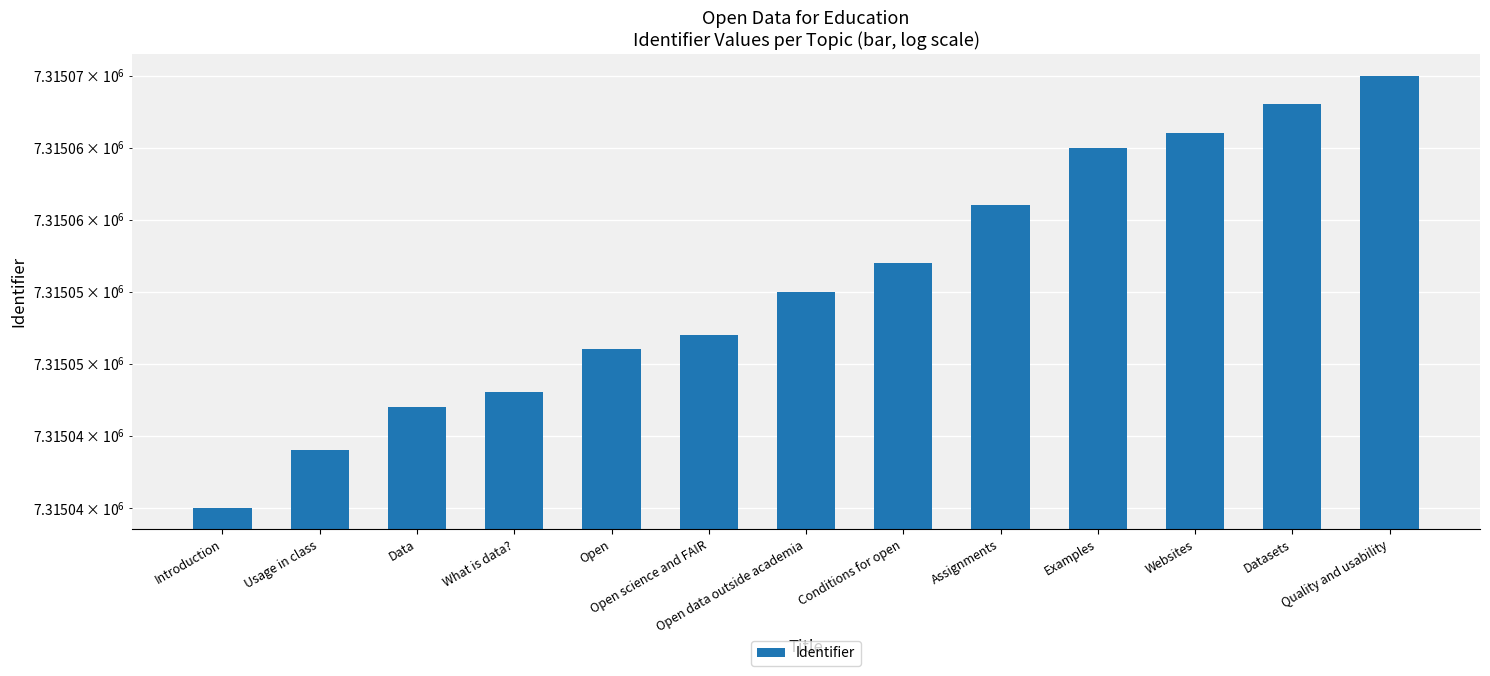

Count the number of data series in this chart.

1